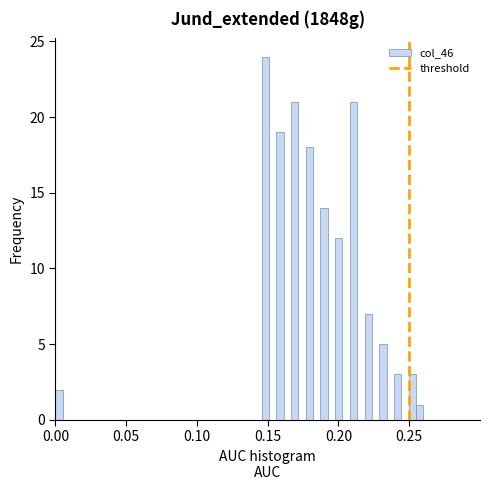

Around what value on the x-axis is the tallest bar? Give the approximate position of its centre, as read against the axis.

0.150